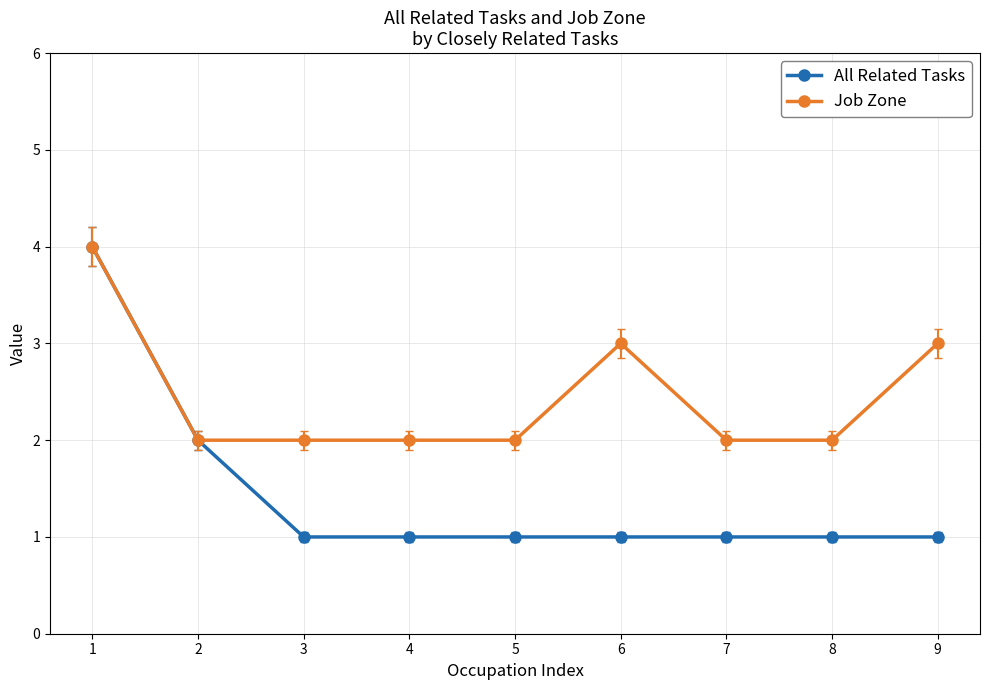

True or false: Job Zone has a value of 1 at 7.

False